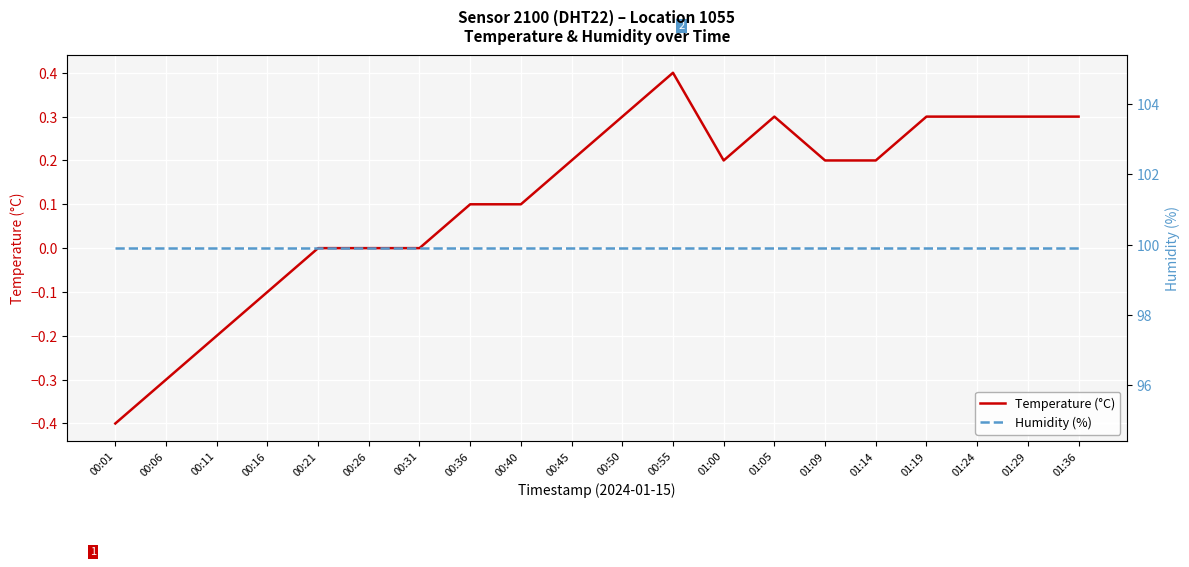

What is the smallest value displayed?

-0.4